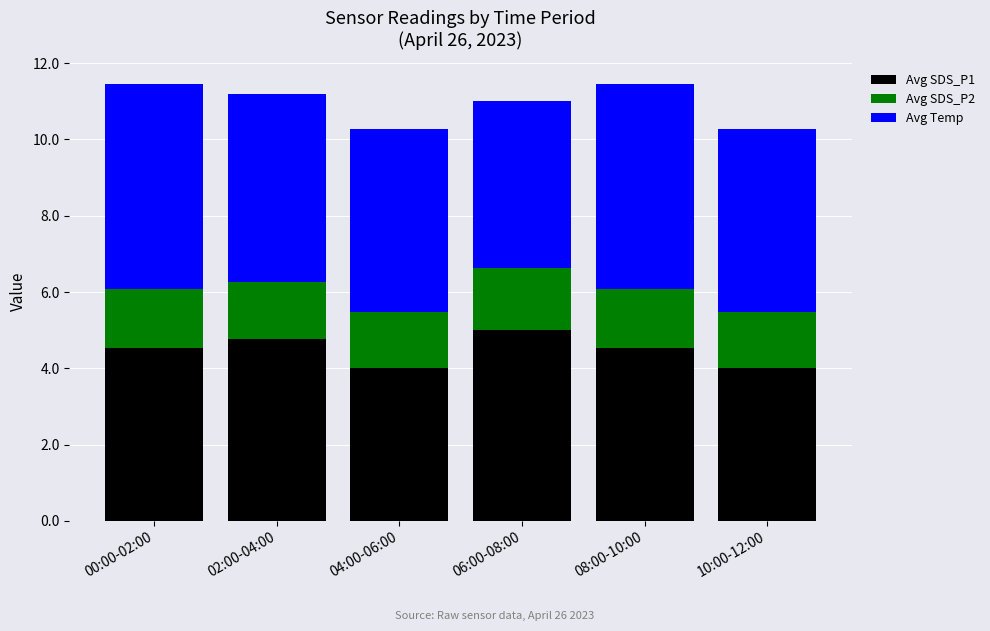

What is the difference between the Avg SDS_P1 values at 06:00-08:00 and 08:00-10:00?

0.5